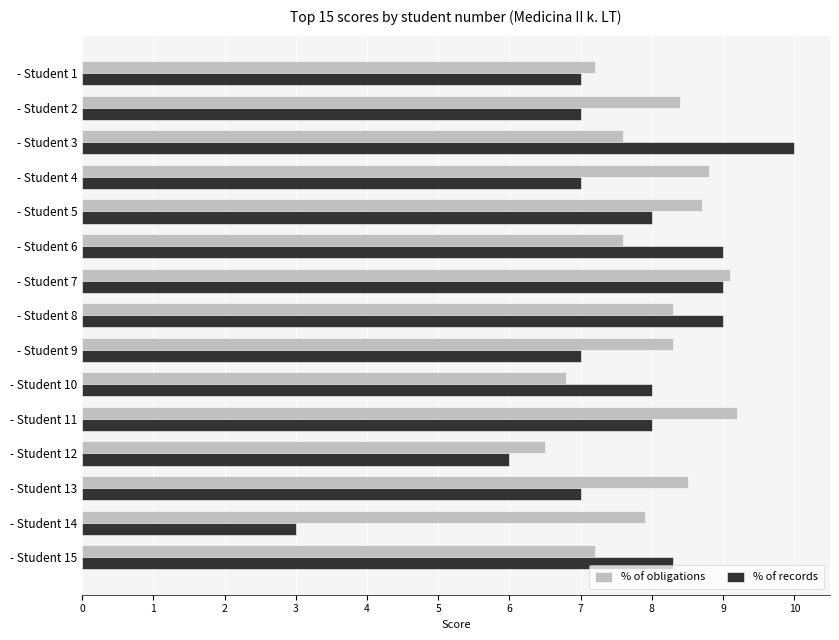

How many data points in % of obligations are less than 8?

7